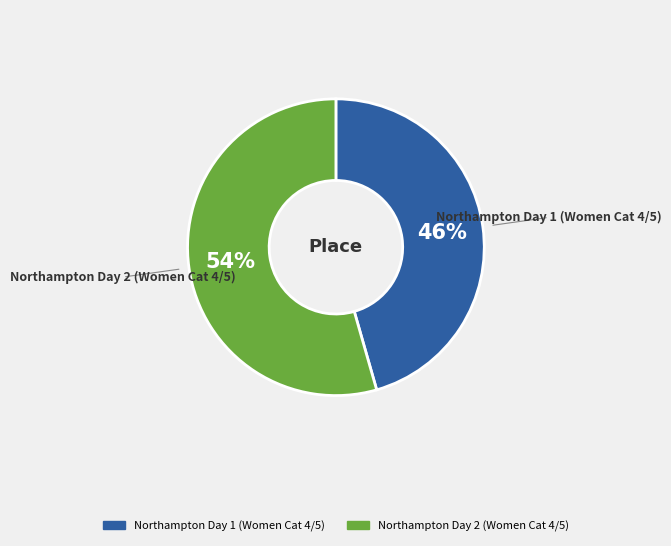

What is the ratio of the value at Northampton Day 2 (Women Cat 4/5) to the value at Northampton Day 1 (Women Cat 4/5)?

1.2